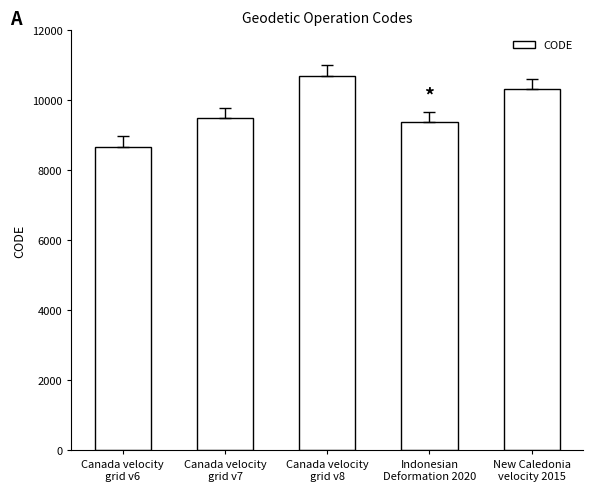

What is the difference between the maximum and minimum values?

2031